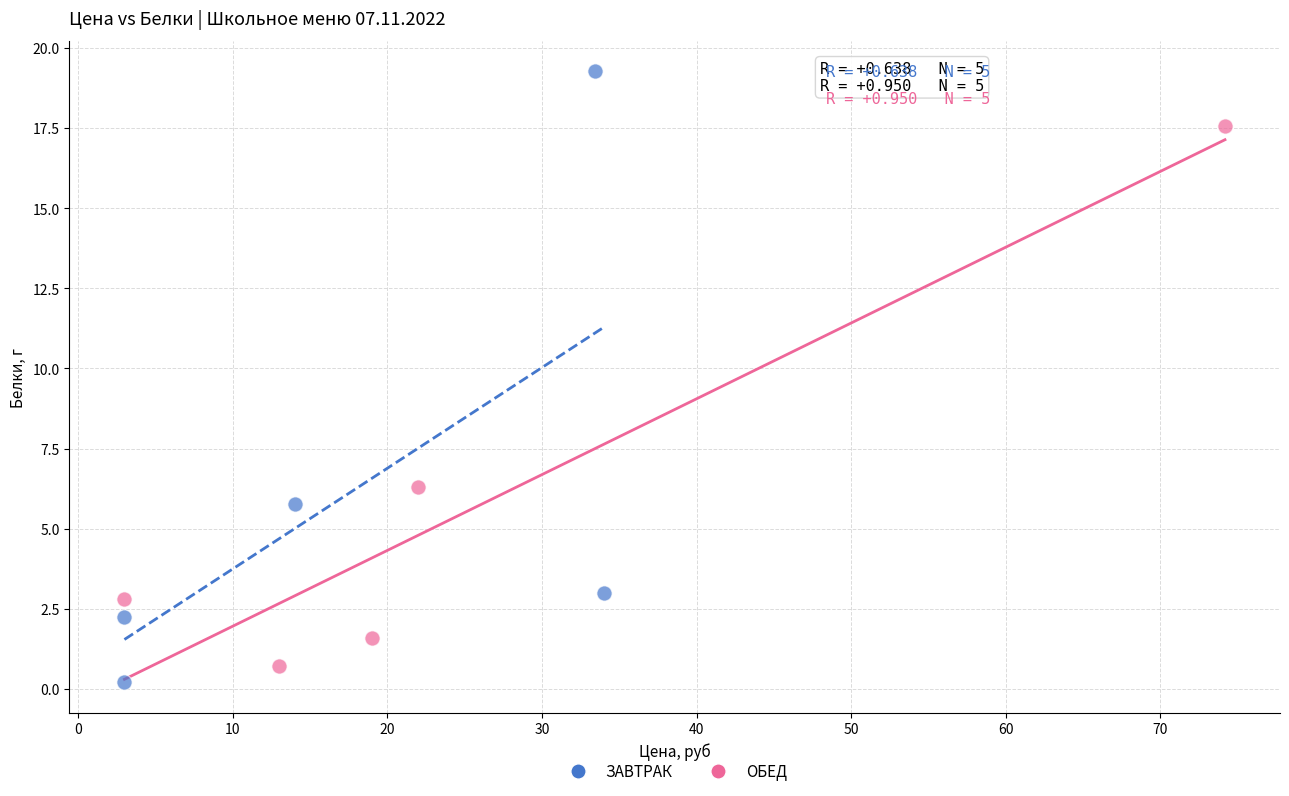

Which series reaches the maximum Y coordinate?

ЗАВТРАК